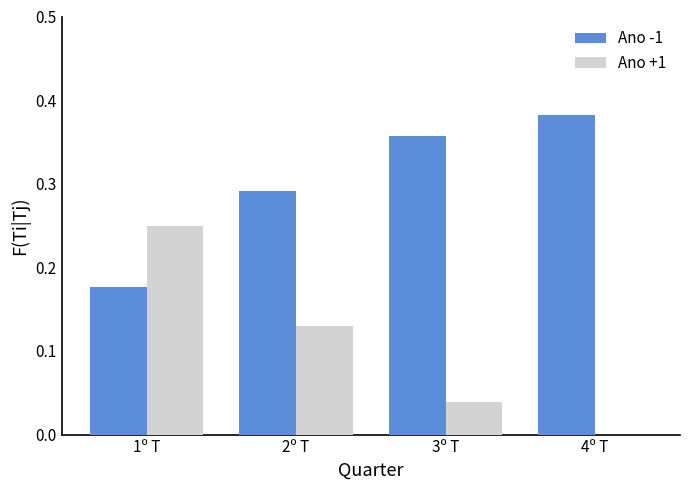

The value of Ano +1 at 2º T is 0.2. True or false?

False